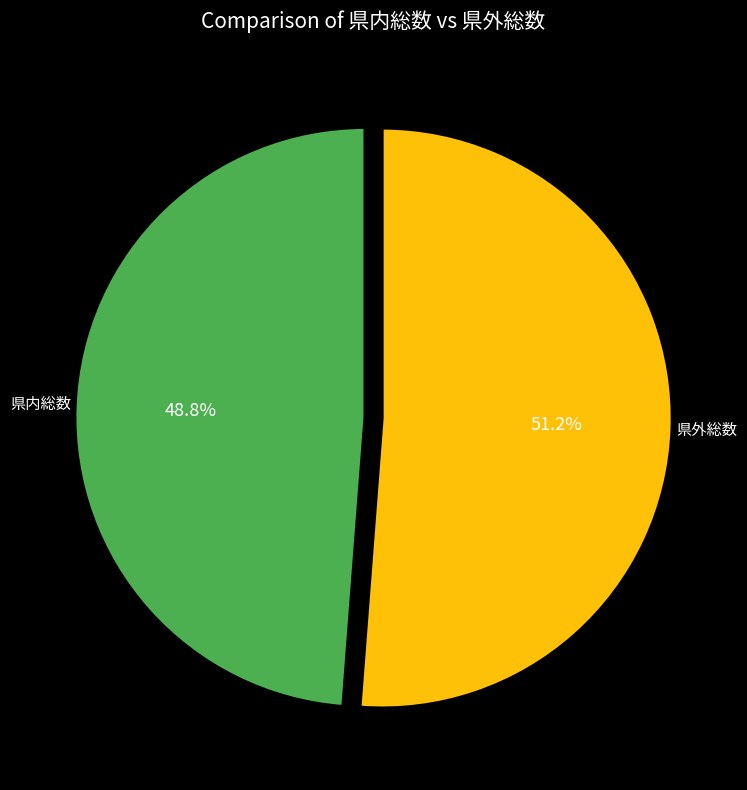

Does any single category account for the majority?

Yes